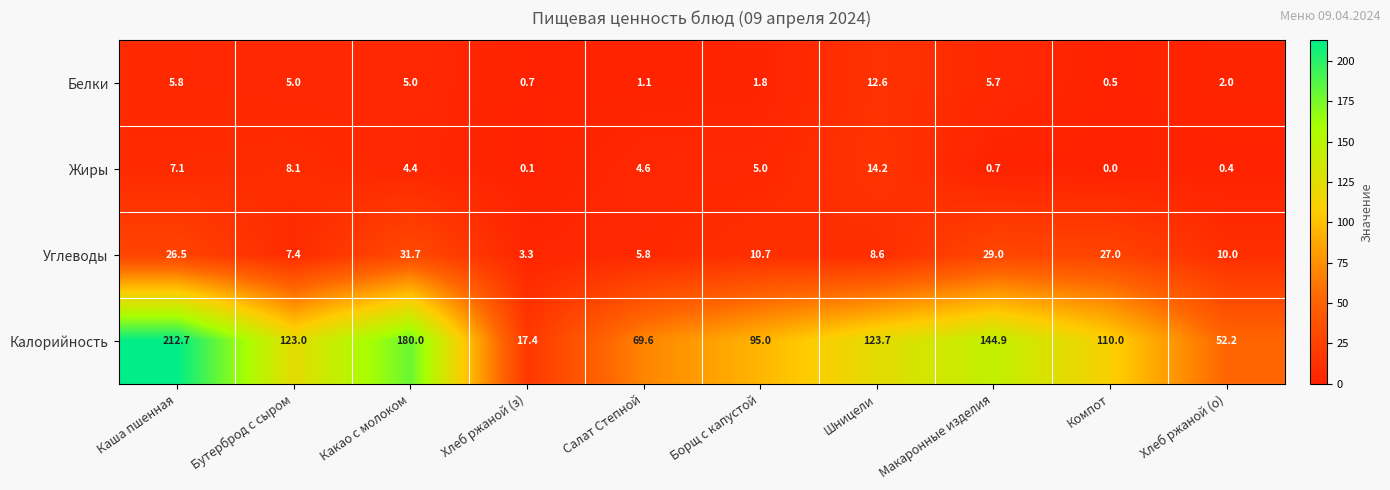

Is the value of Углеводы at Какао с молоком greater than the value of Жиры at Шницели?

Yes